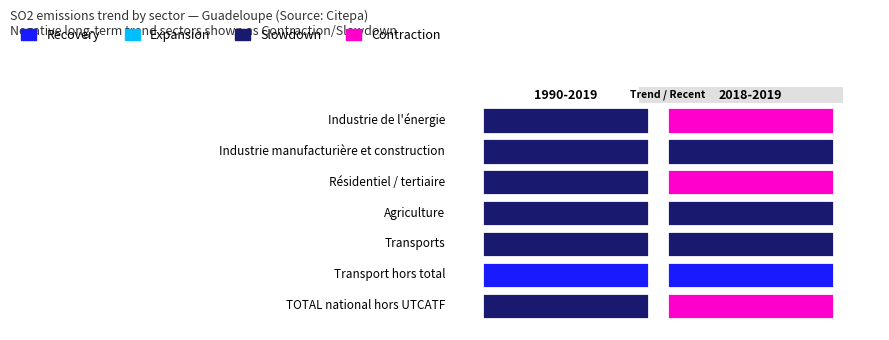

List the labels in order of TOTAL national hors UTCATF value, largest first.

1, 0